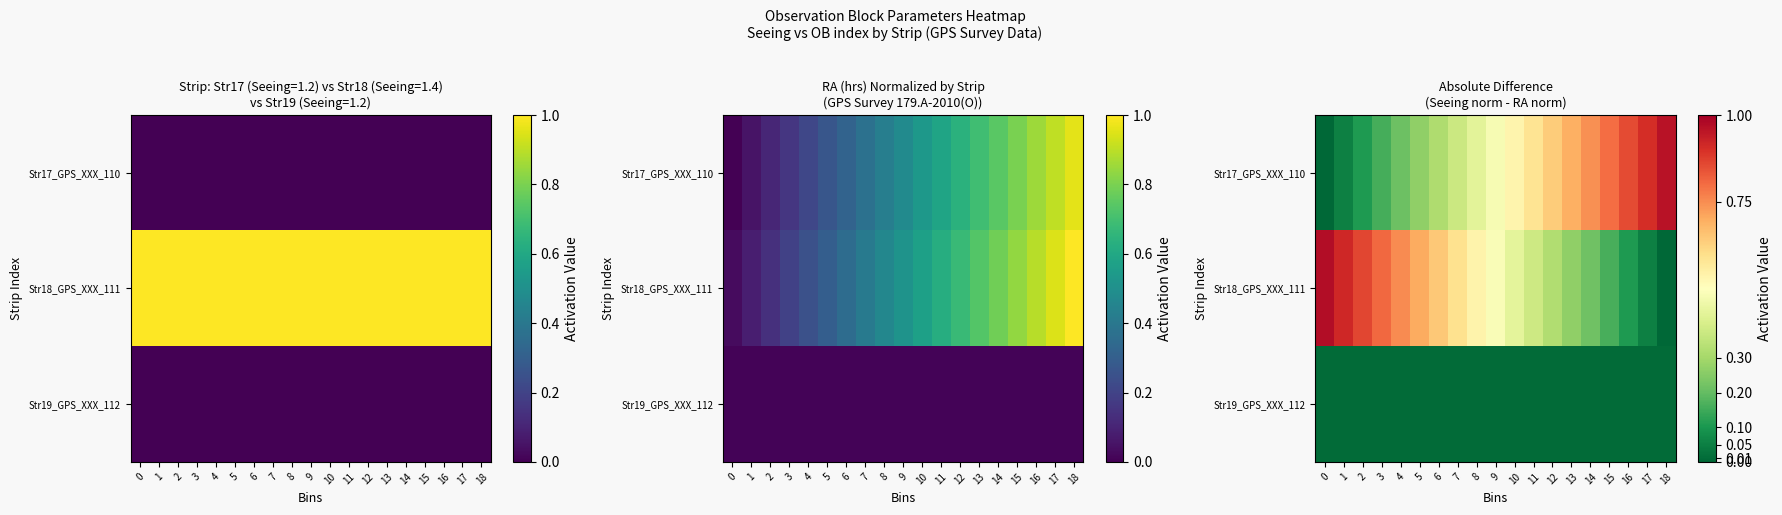

What is the maximum value shown in the chart?

1.0